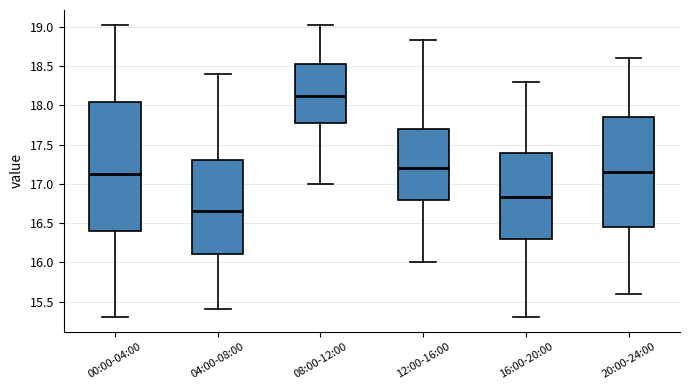

Where is the upper edge of the box for 20:00-24:00 on the y-axis? The values are not printed on the chart, so give them approximately, as read against the axis.

17.85